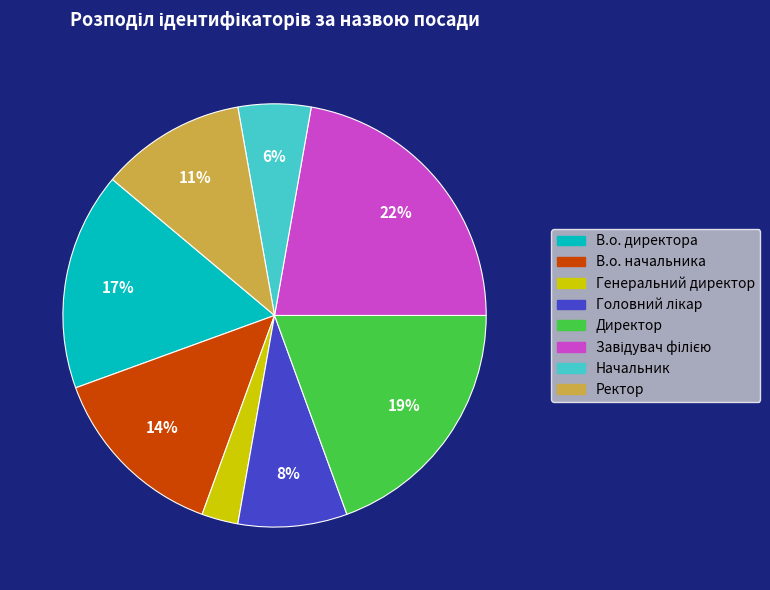

Is Генеральний директор the majority of the pie?

No